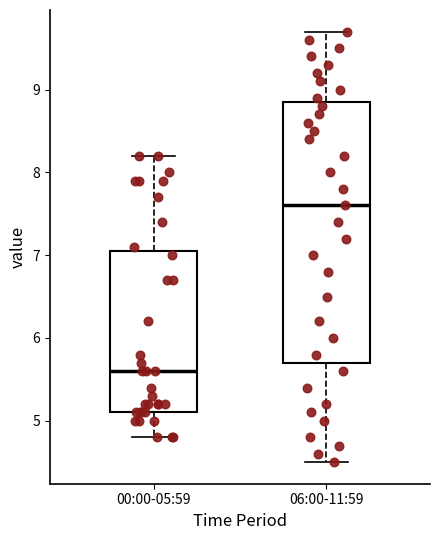

Comparing the boxes themselves (not the whiskers), which one is the tallest?

06:00-11:59